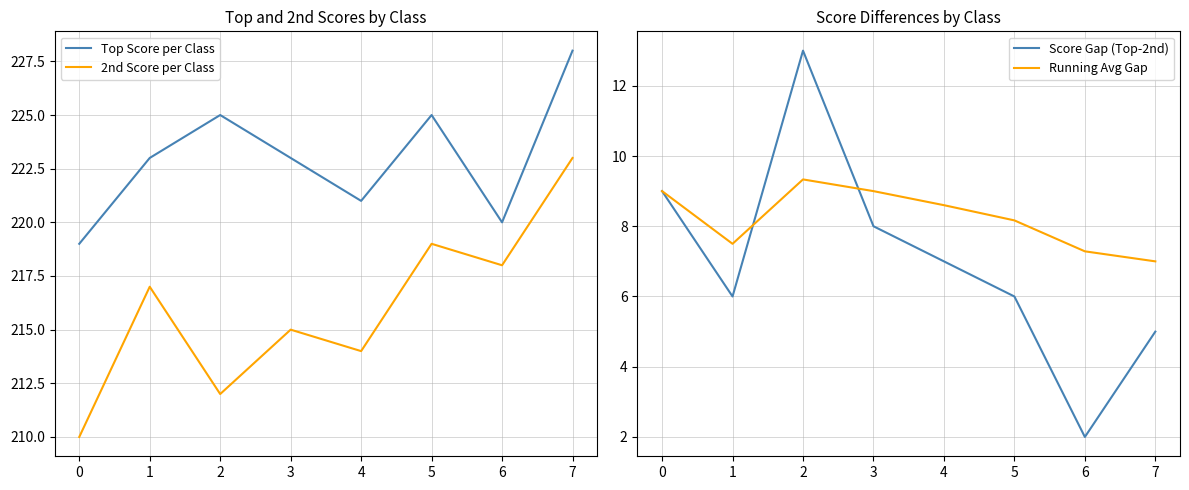

True or false: 2nd Score per Class and Top Score per Class intersect in this chart.

False